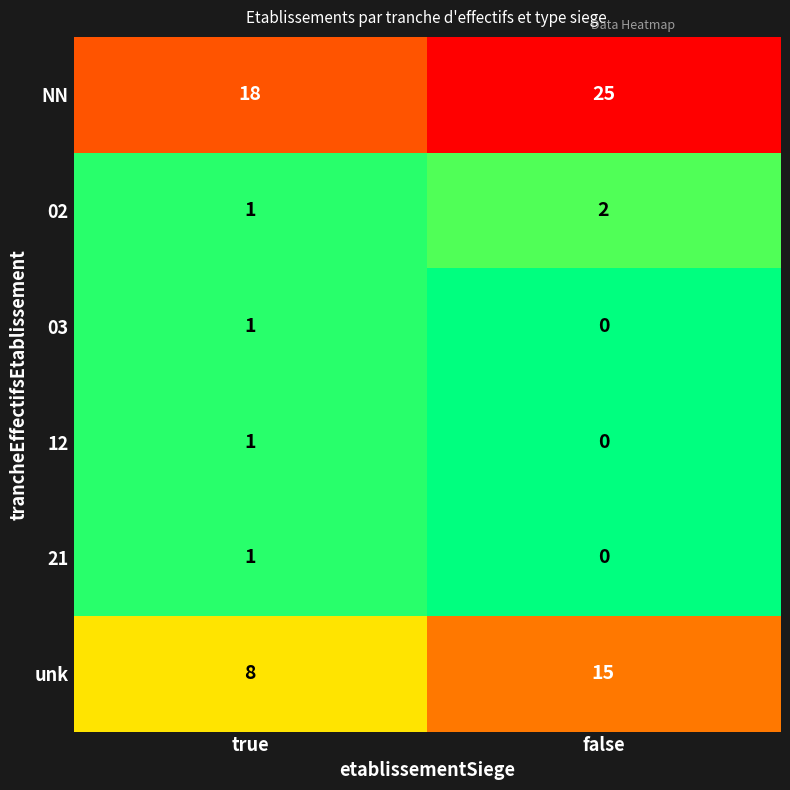

Read the unk value at false.

15